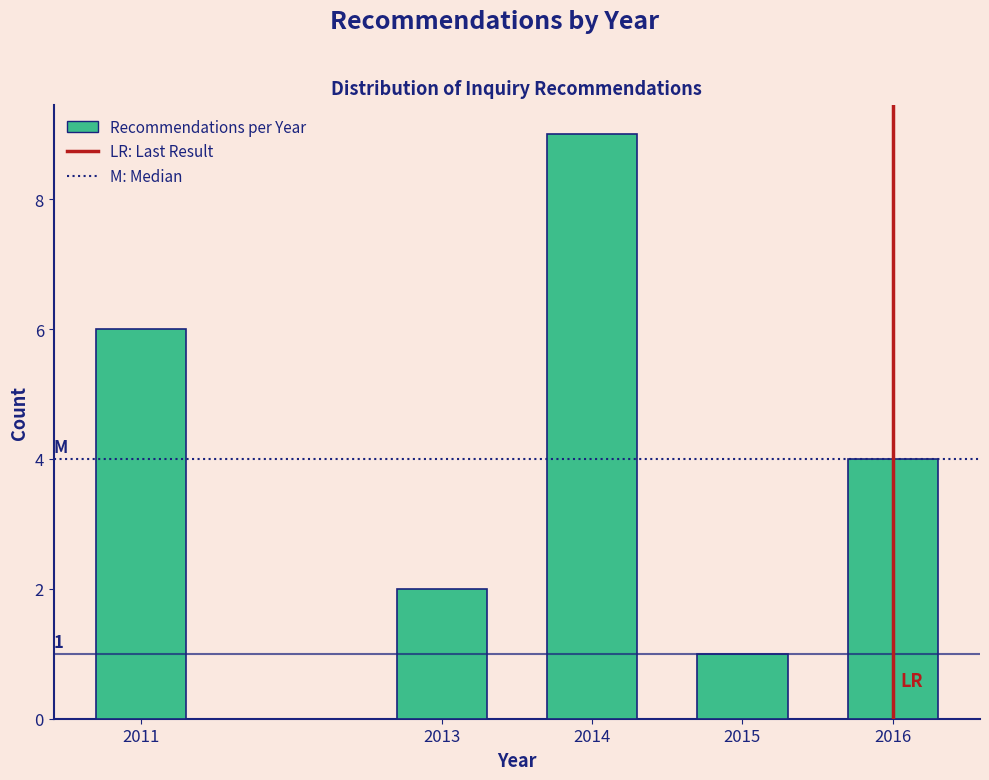

Reading right to left, what are all the values shown in this chart?

2016=4	2015=1	2014=9	2013=2	2011=6